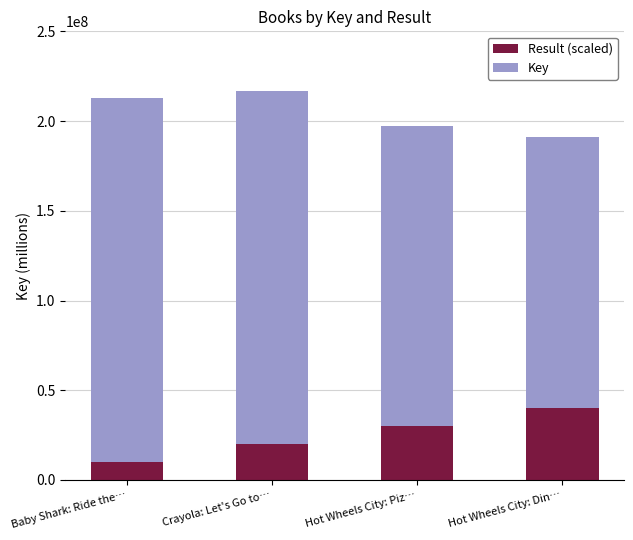

What is the maximum value for Result (scaled)?

40000000